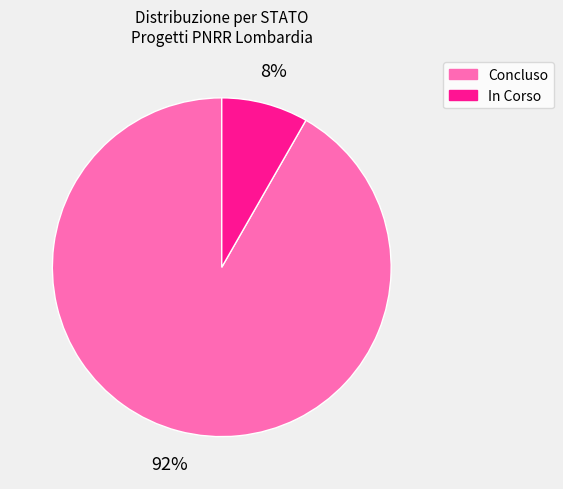

Is there a majority slice in this chart?

Yes